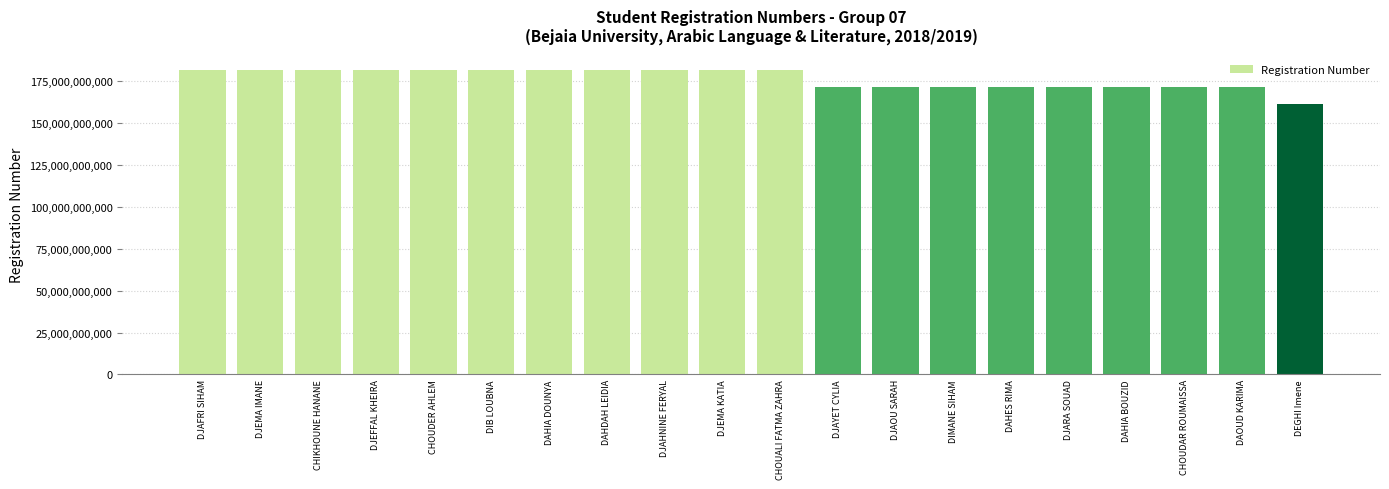

Read the value at DJAHNINE FERYAL, to the nearest 10.

181833005840